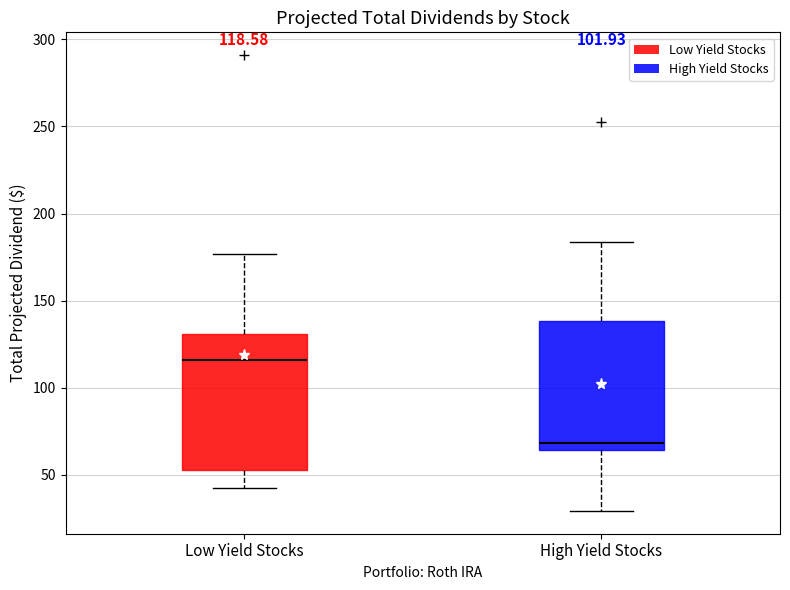

Which box has the highest median line?

Low Yield Stocks